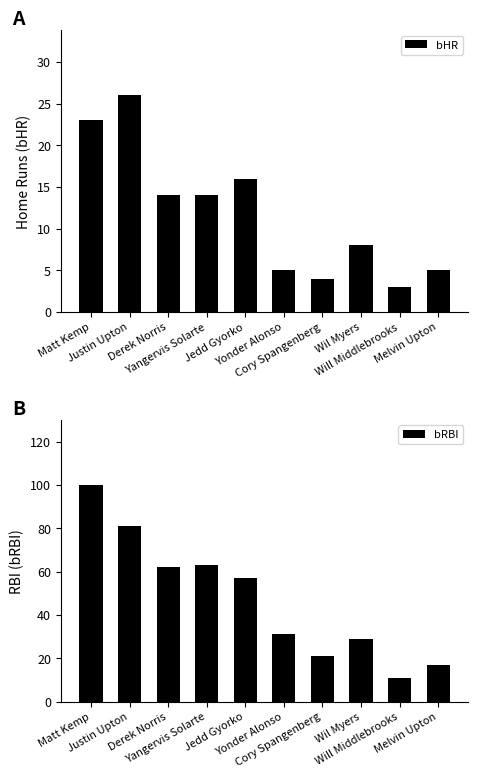

Does the chart contain any negative values?

No